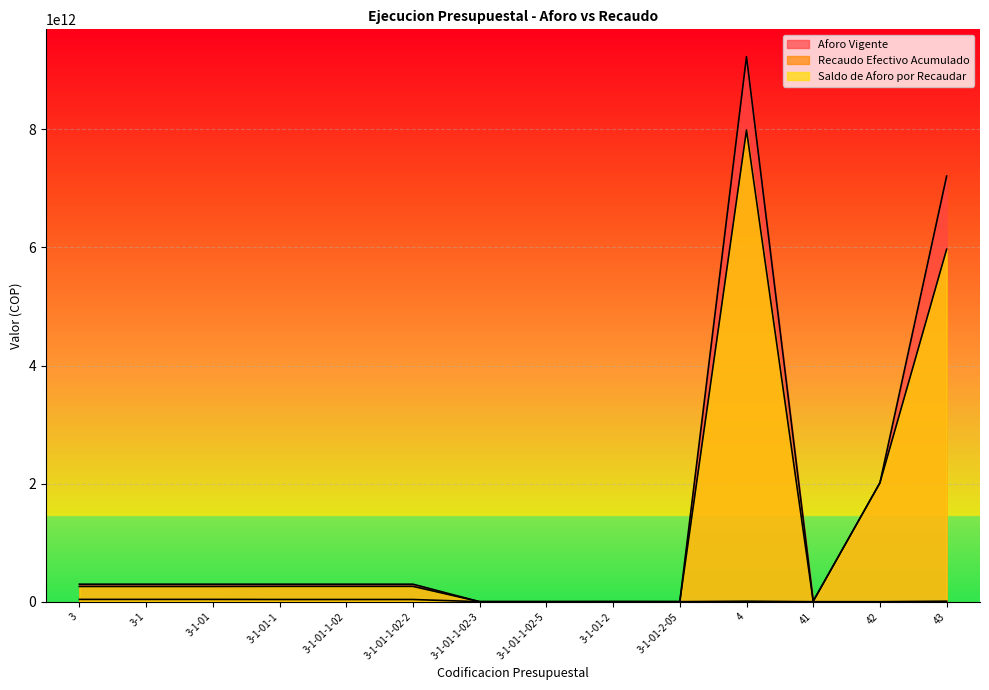

What is the difference between the maximum and minimum values in the Aforo Vigente series?

9233748278525.0